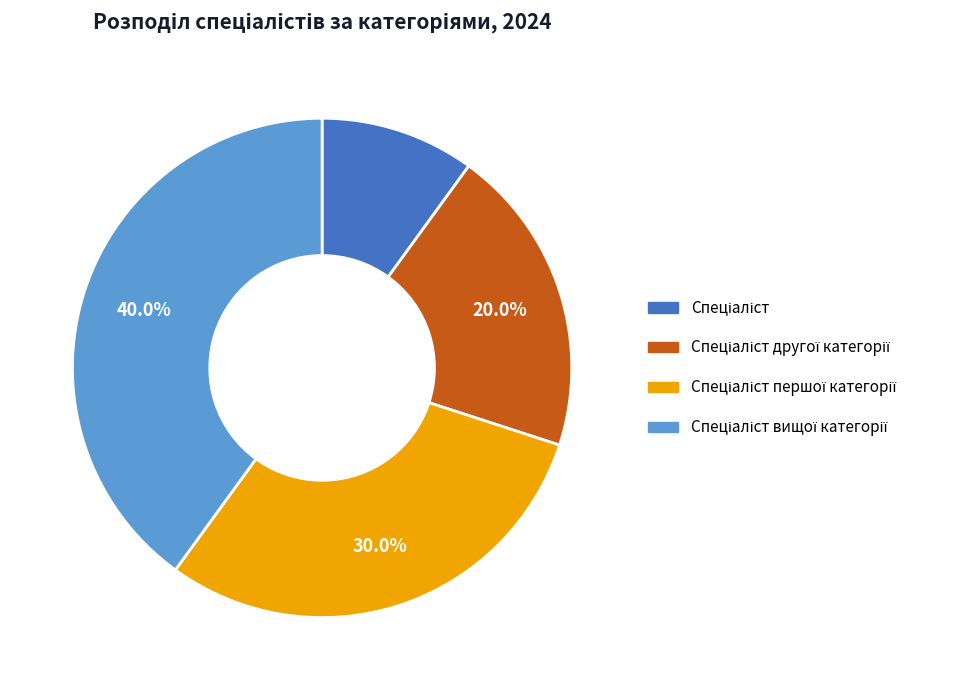

Does any single category account for the majority?

No